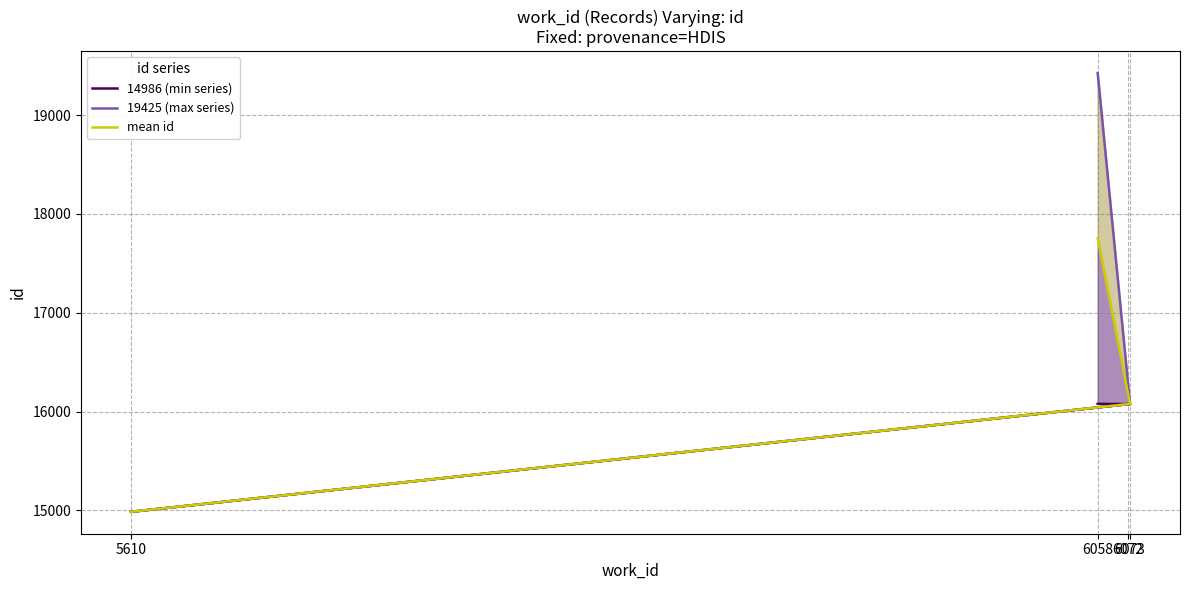

At which label is 19425 (max series) closest to 17205?

6073